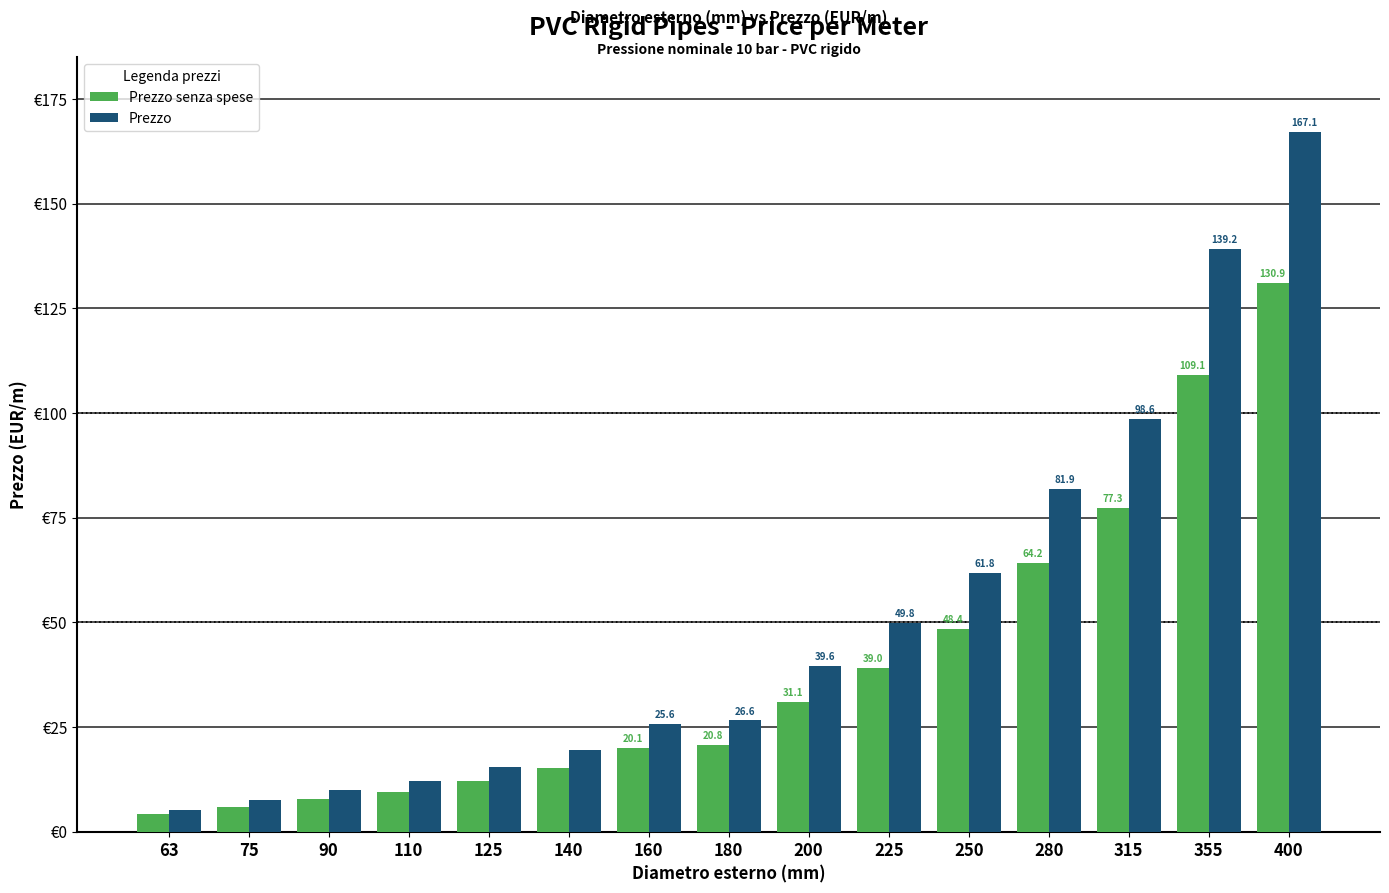

Which series changed the most between 63 and 90?

Prezzo